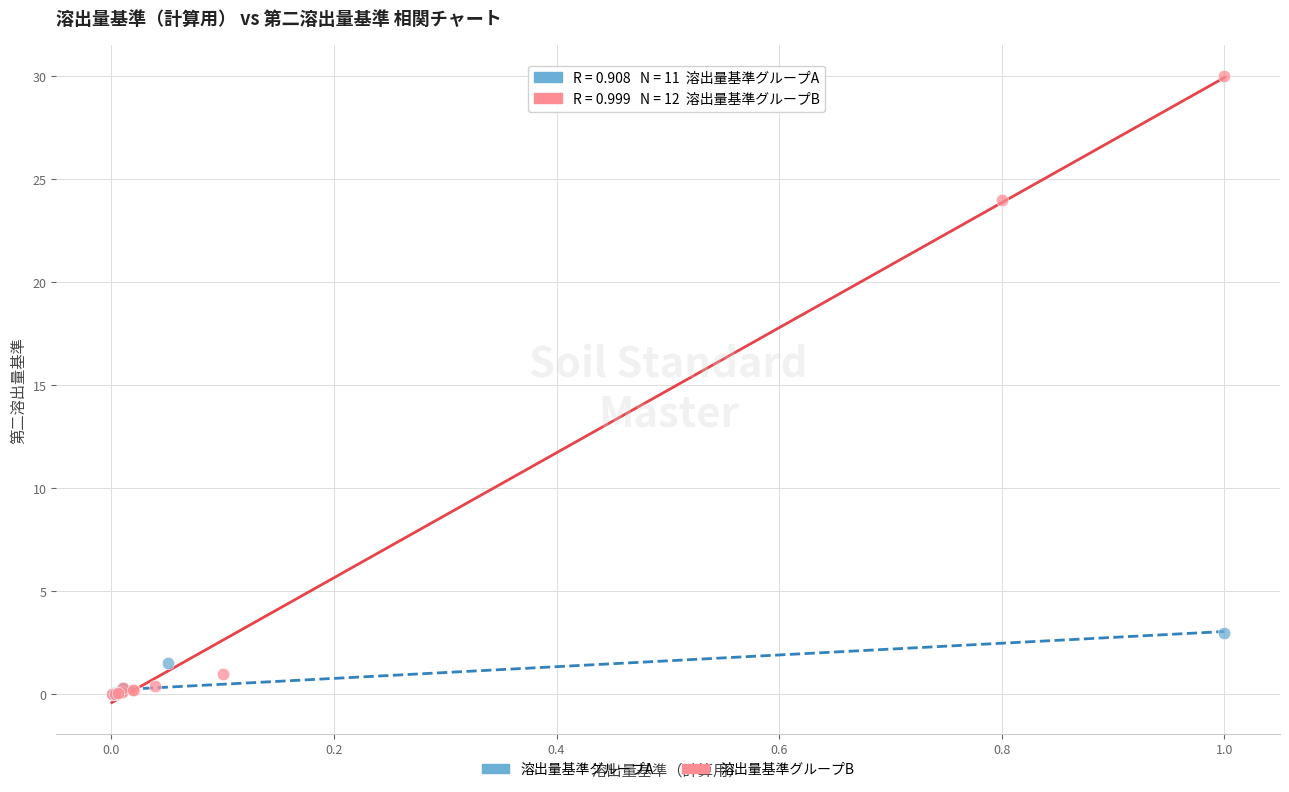

Which series has the largest Y range (max minus min)?

溶出量基準グループB